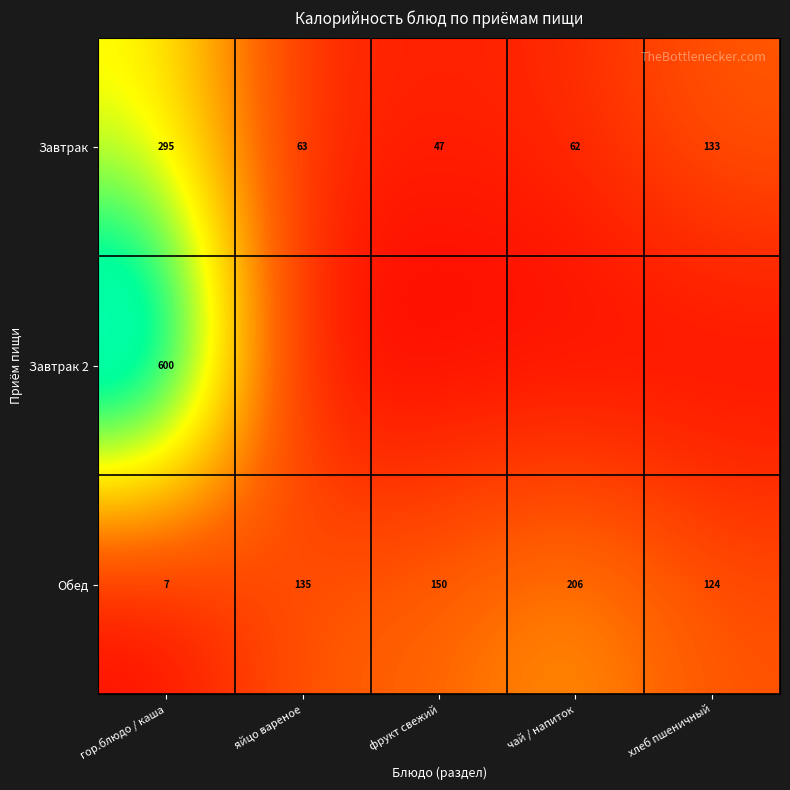

Where is Обед nearest to the value 106?

хлеб пшеничный